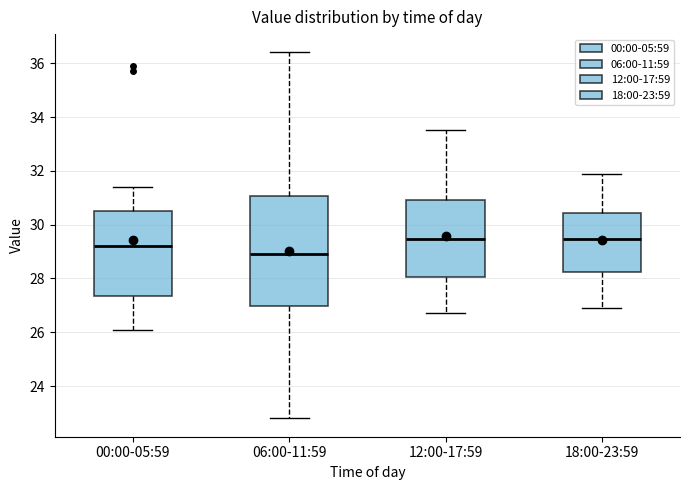

Comparing the boxes themselves (not the whiskers), which one is the tallest?

06:00-11:59